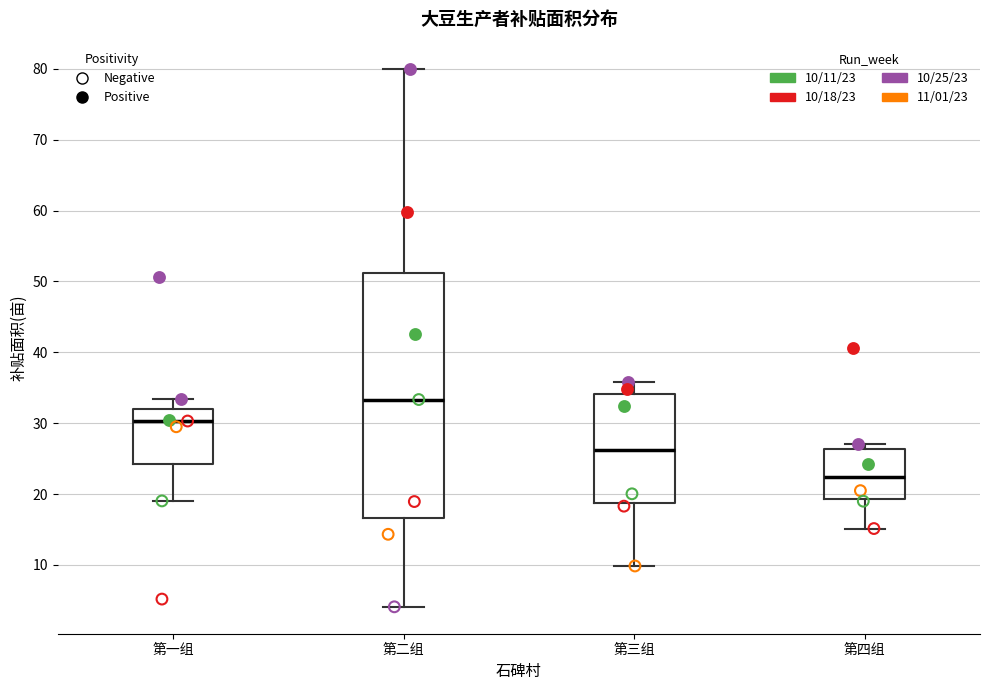

Where does the lower whisker of the box for 第二组 end on the y-axis? The values are not printed on the chart, so give them approximately, as read against the axis.

4